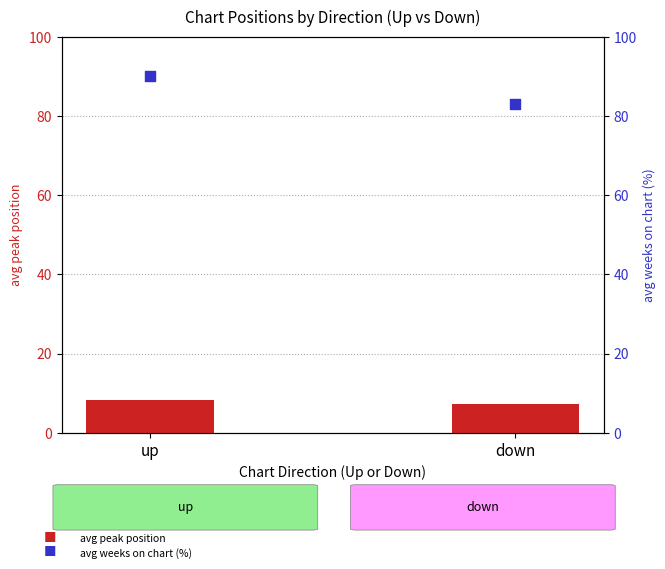

At which category is the sum across all series the highest?

up